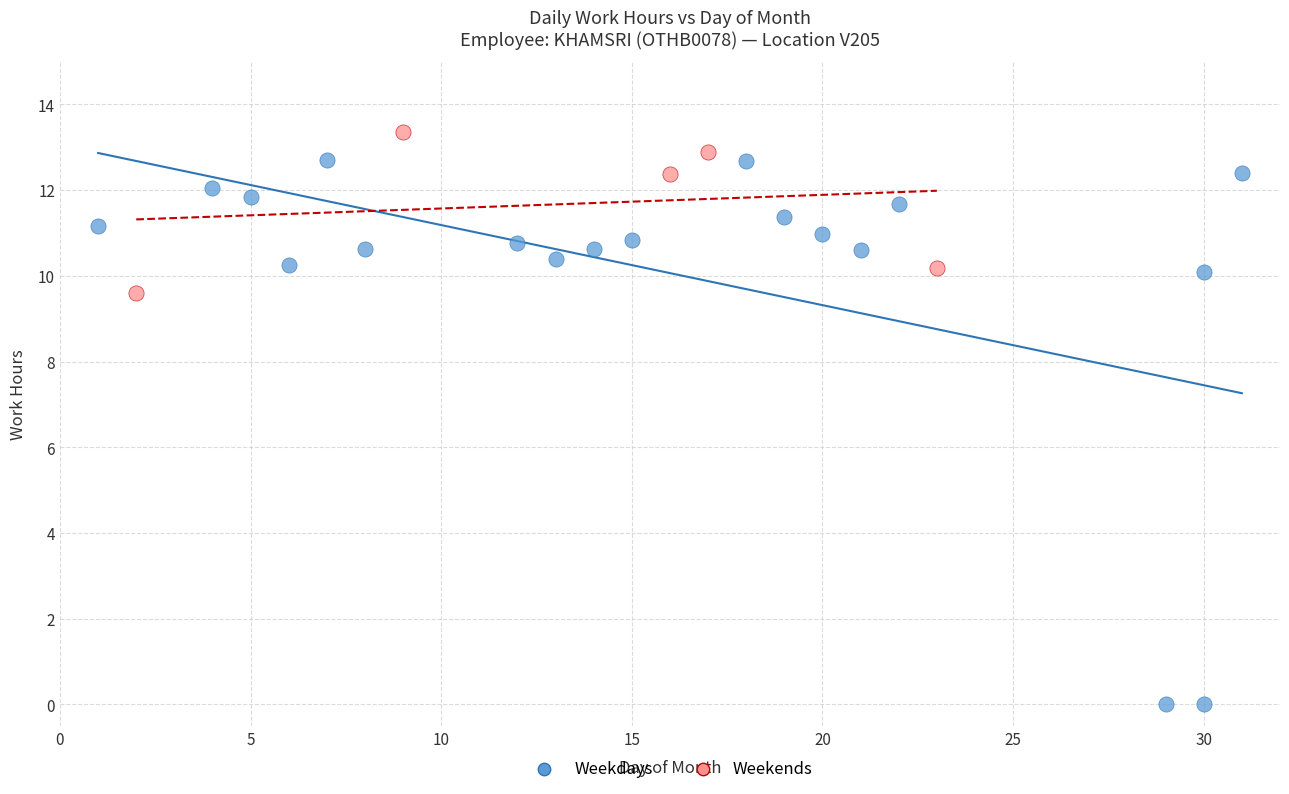

What are all the series names shown in the legend?

Weekdays, Weekends